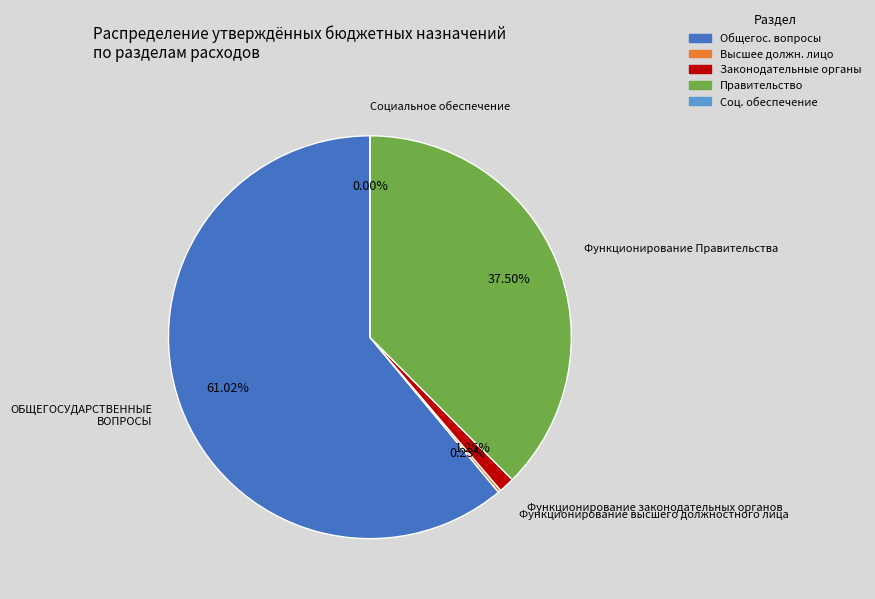

Is there any slice that represents more than half of the pie?

Yes